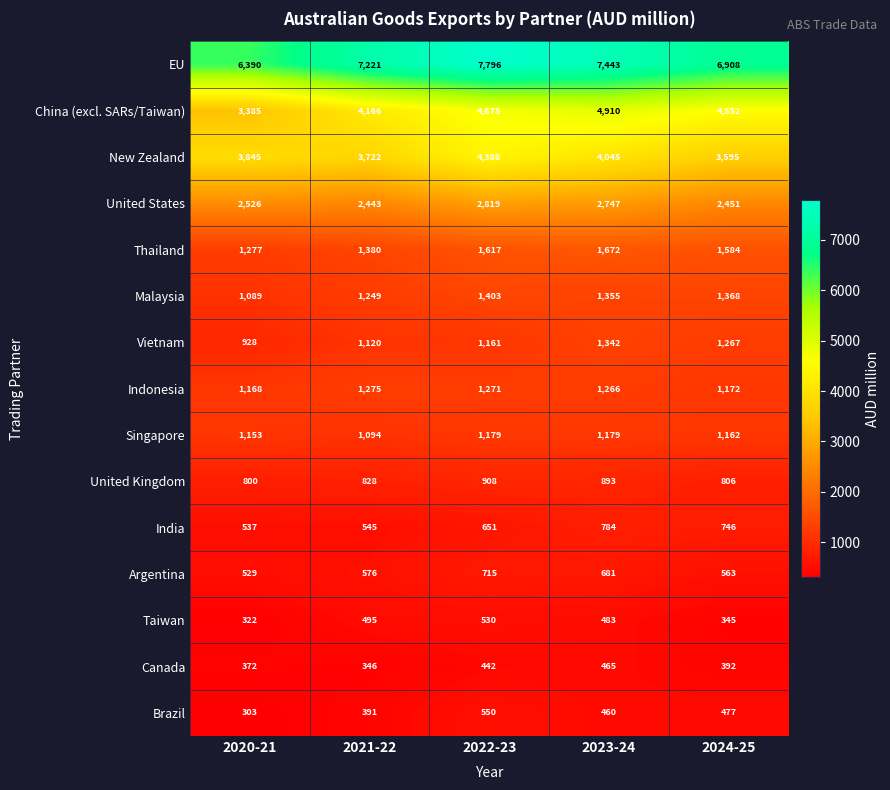

Is it true that Canada equals 392 at 2024-25?

True